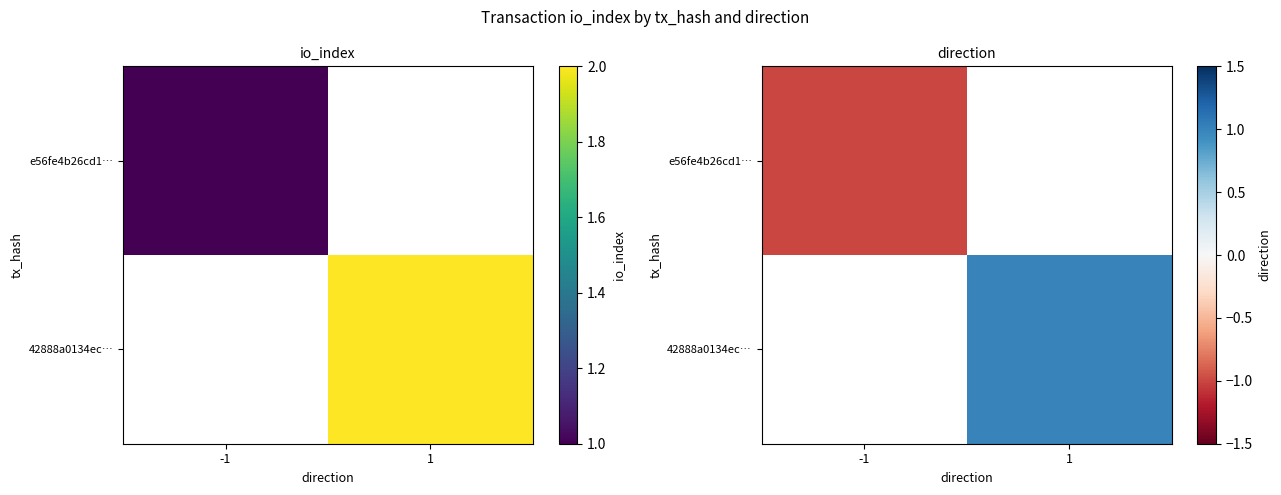

At how many categories does at least one series exceed 0?

1